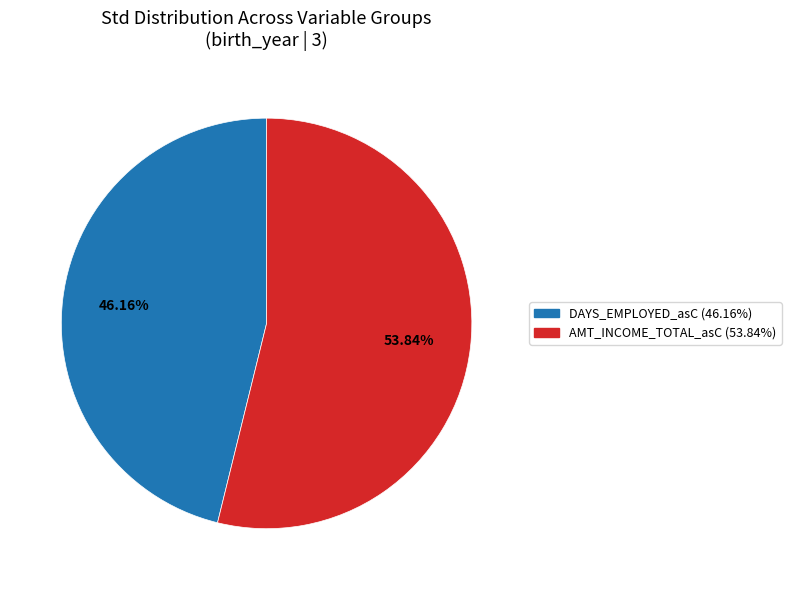

Is there a majority slice in this chart?

Yes